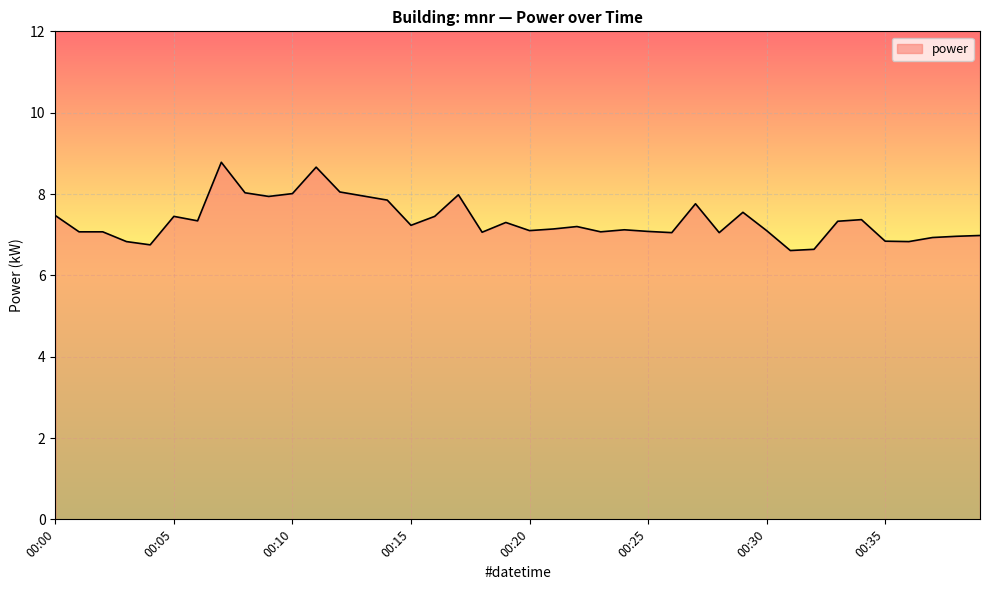

What is the greatest value displayed?

8.8